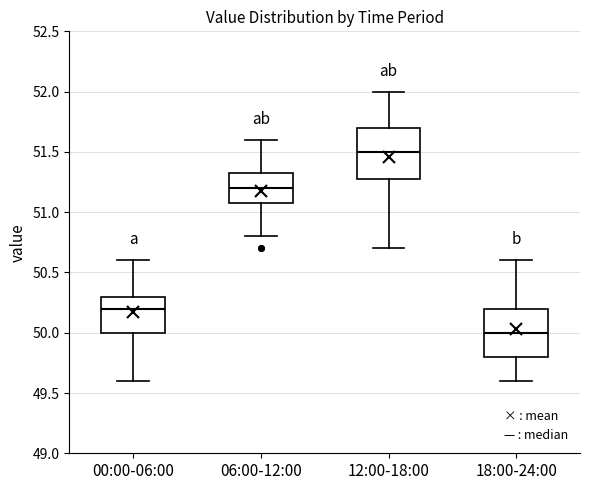

Which box has the lowest median line?

18:00-24:00